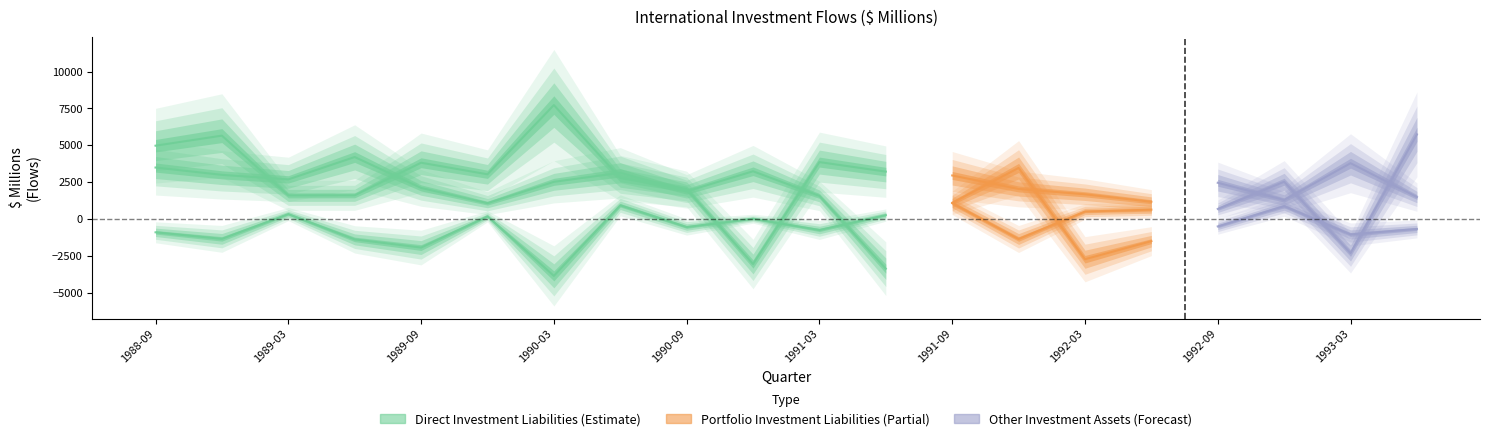

How many interior local valleys does the Other Investment Assets series have?

5